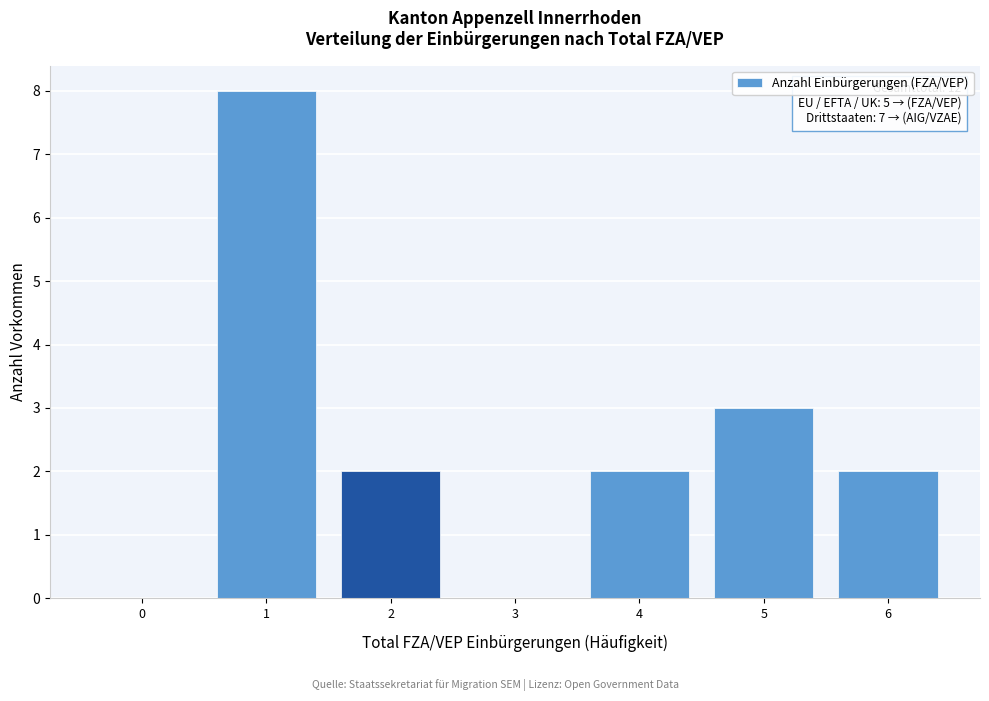

Reading left to right, what are all the values shown in this chart?

0=0	1=8	2=2	3=0	4=2	5=3	6=2